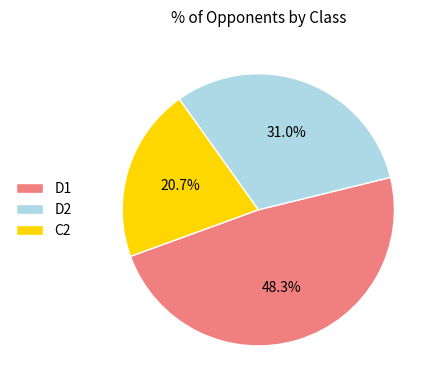

The D1 slice represents 16% of the pie. True or false?

False